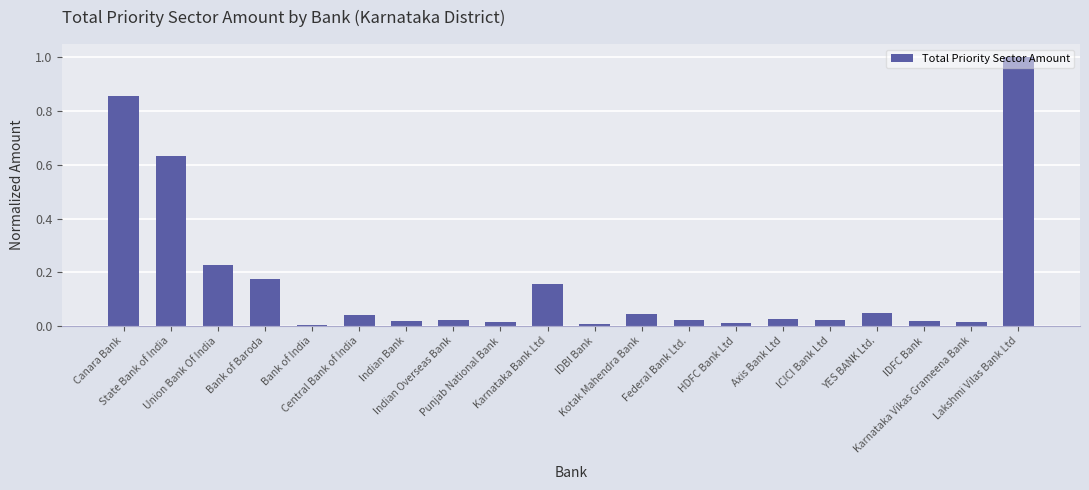

Is it true that the value at Punjab National Bank is 0.0?

True